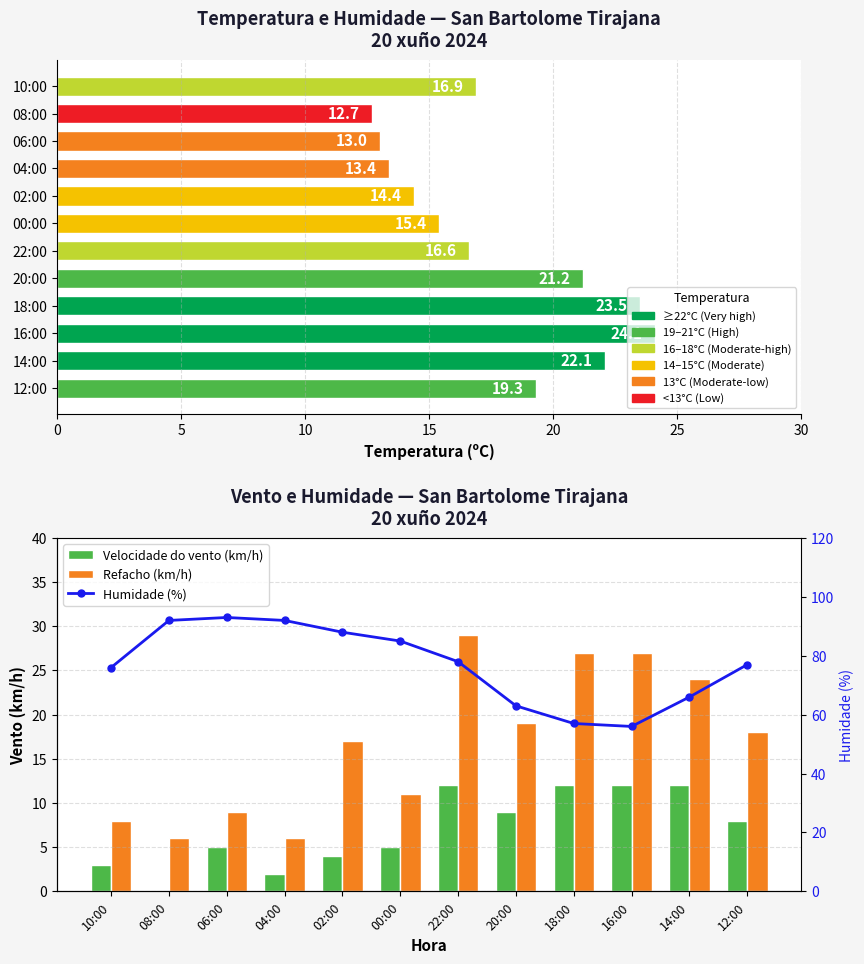

What value does the Humidade (%) series have at 18:00?

57.0